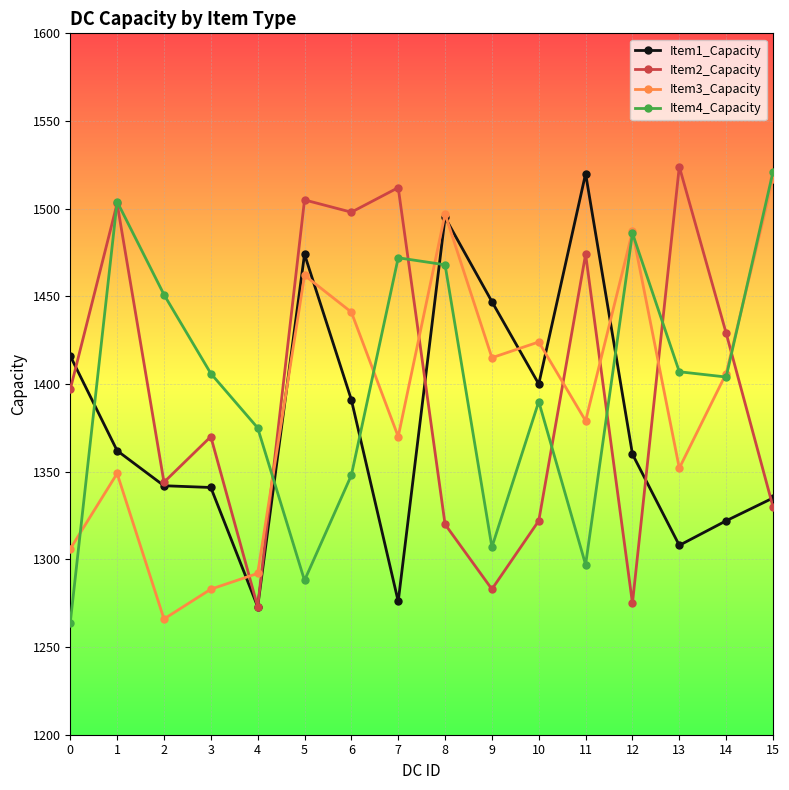

What is the lowest value of the Item2_Capacity series?

1273